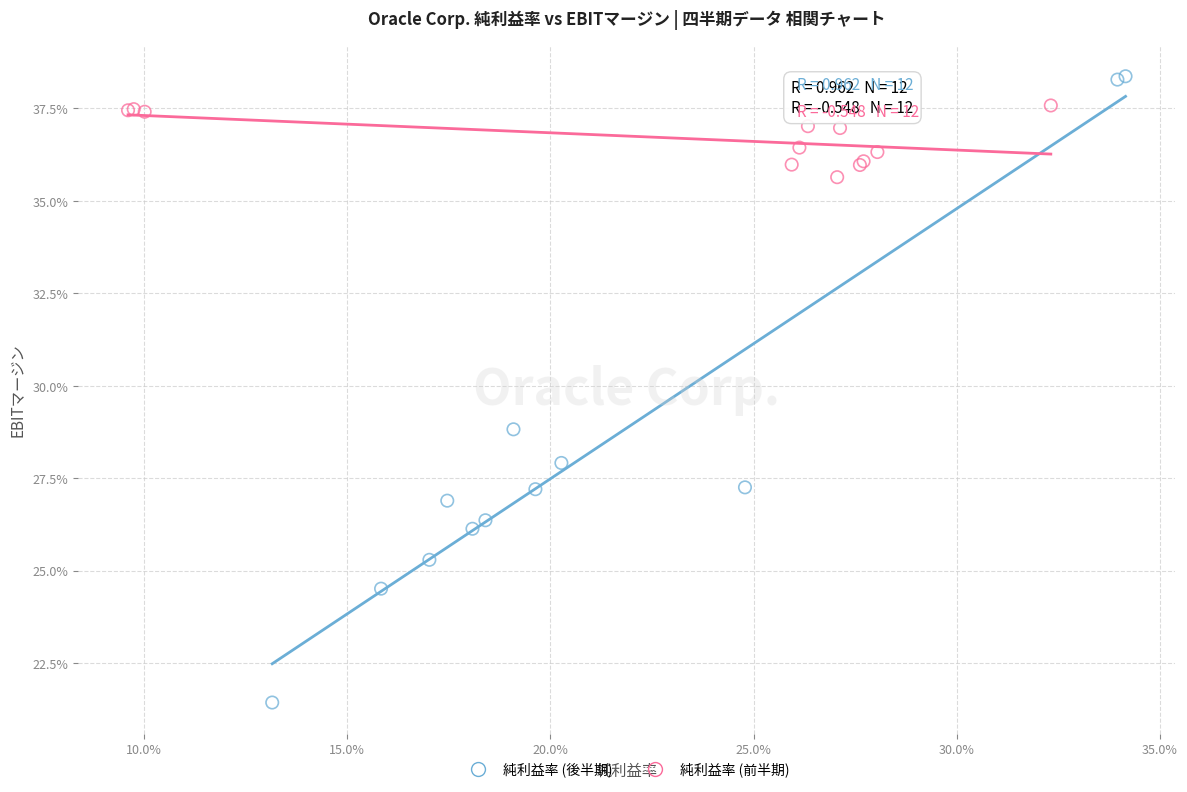

What are all the series names shown in the legend?

純利益率 (後半期), 純利益率 (前半期)